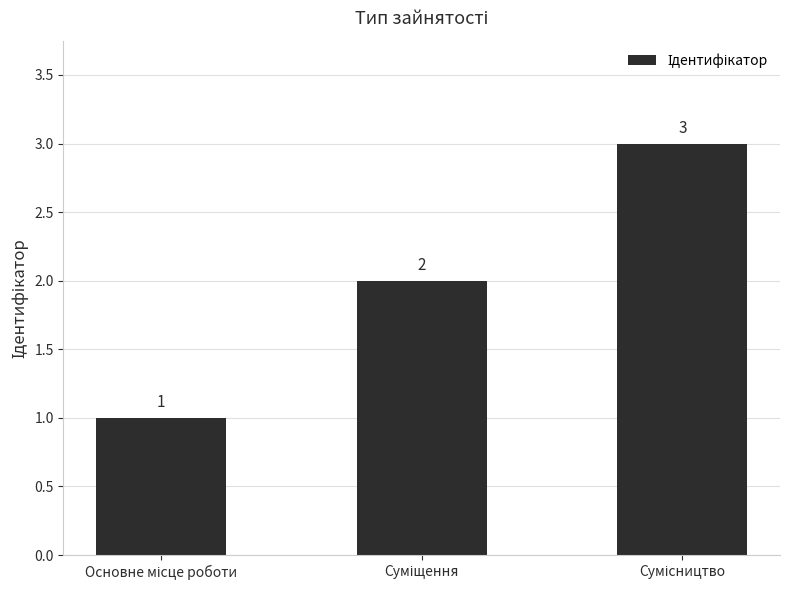

What is the maximum value shown in the chart?

3